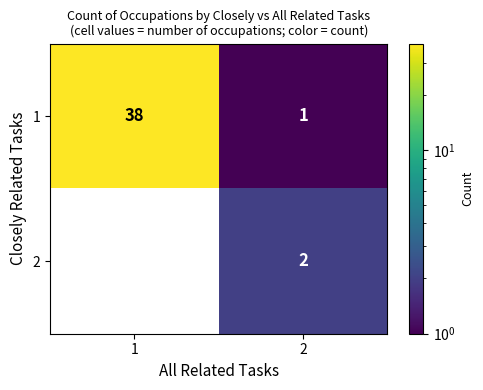

Between 1 and 2, which series saw the biggest shift?

1